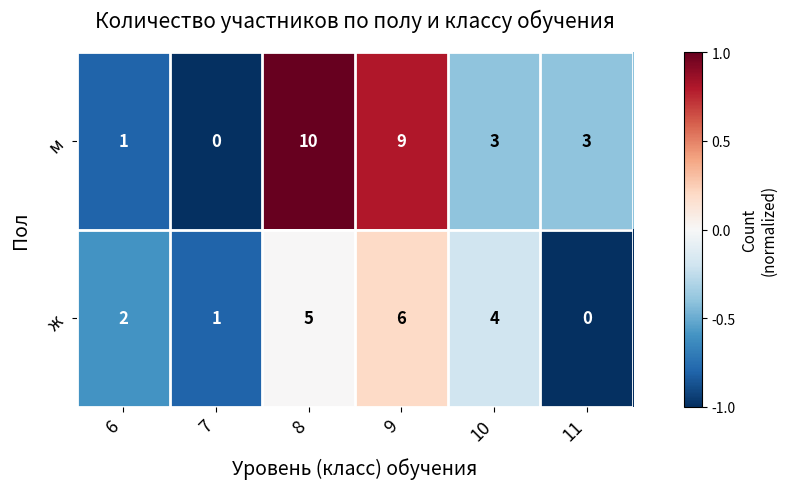

At how many categories does at least one series exceed 0?

6